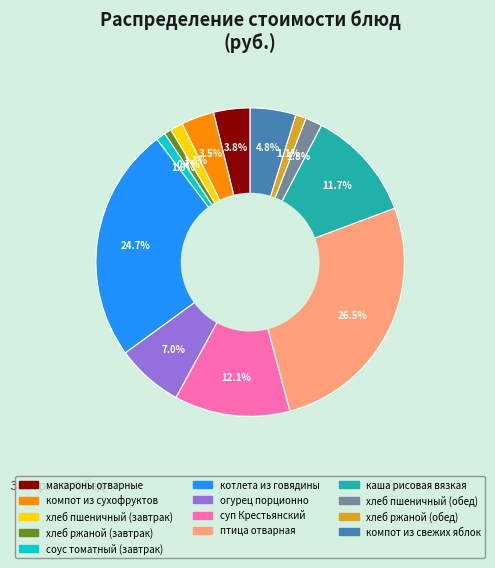

Is the sum of котлета из говядины and каша рисовая вязкая greater than half?

No